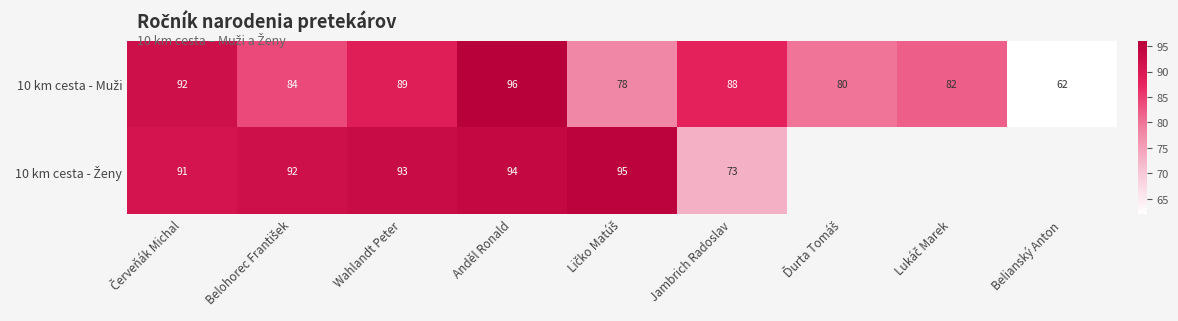

Is it true that 10 km cesta - Ženy equals 94 at Anděl Ronald?

True